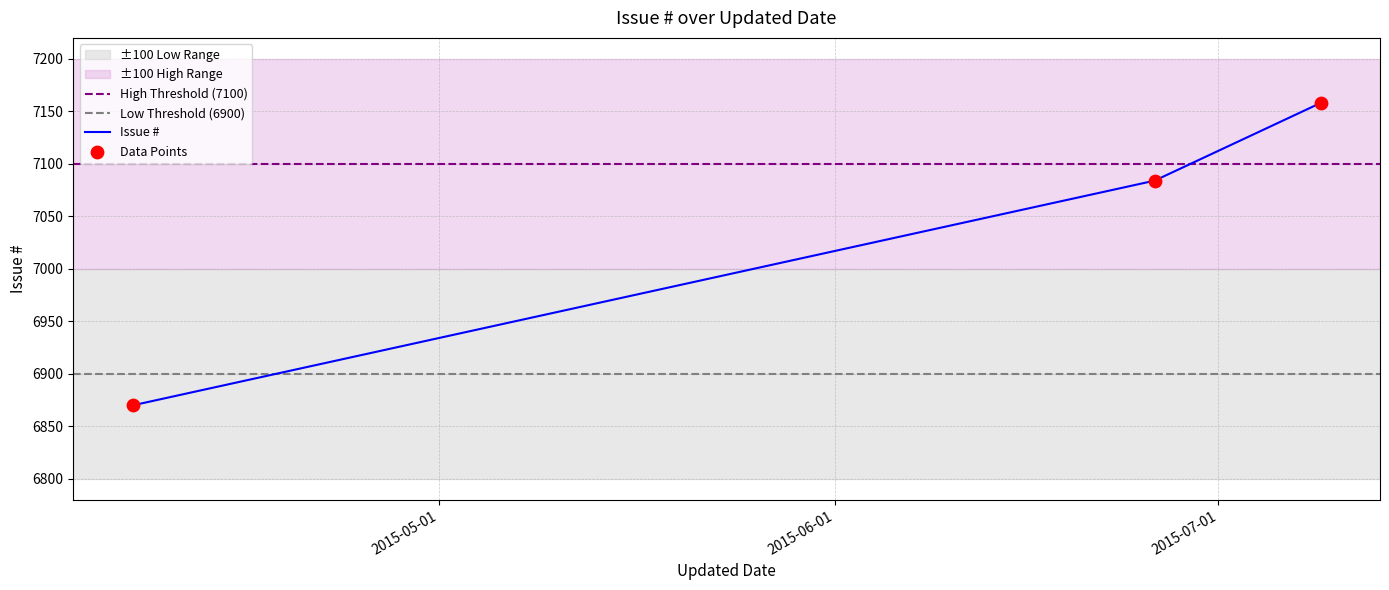

Between 2015-04-07 and 2015-06-26, which is larger?

2015-06-26